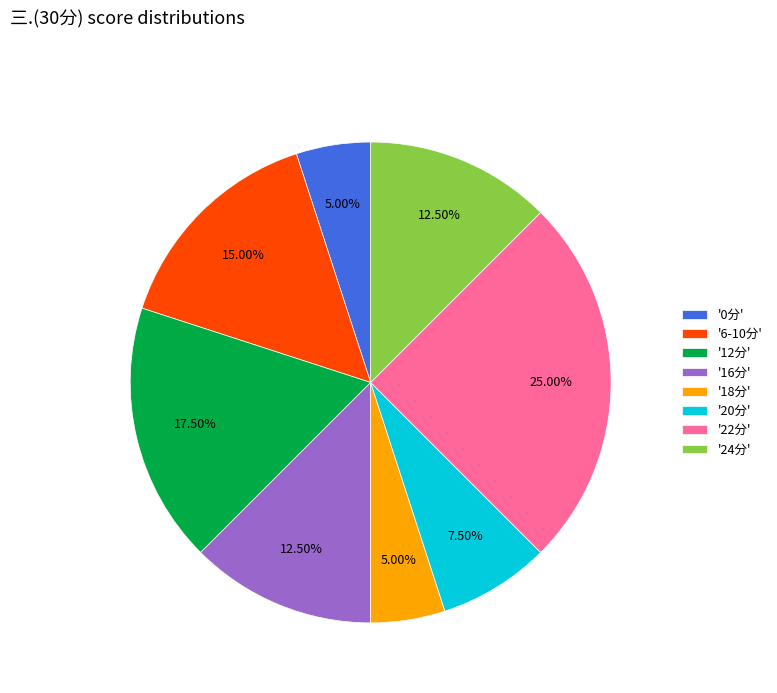

Is the sum of '12分' and '16分' greater than half?

No